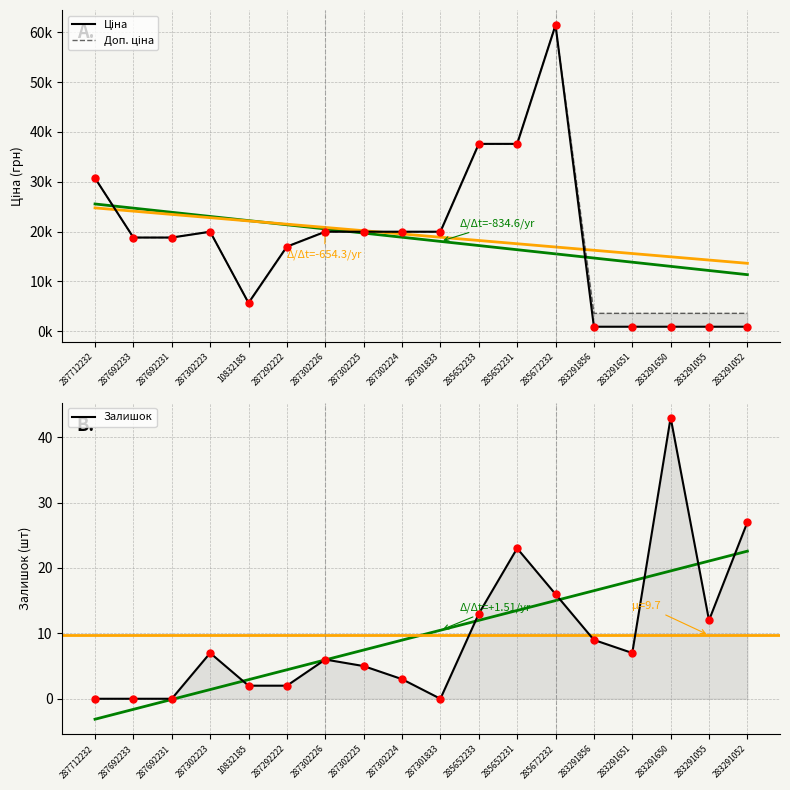

What are all the series names shown in the legend?

Ціна, Доп. ціна, Залишок